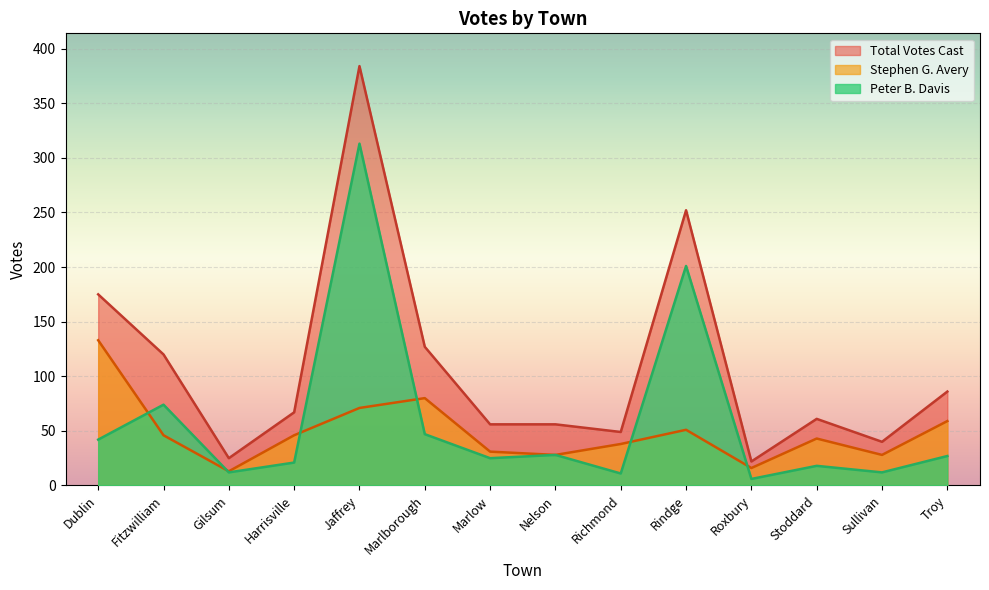

The Peter B. Davis series shows 74 at Fitzwilliam. True or false?

True